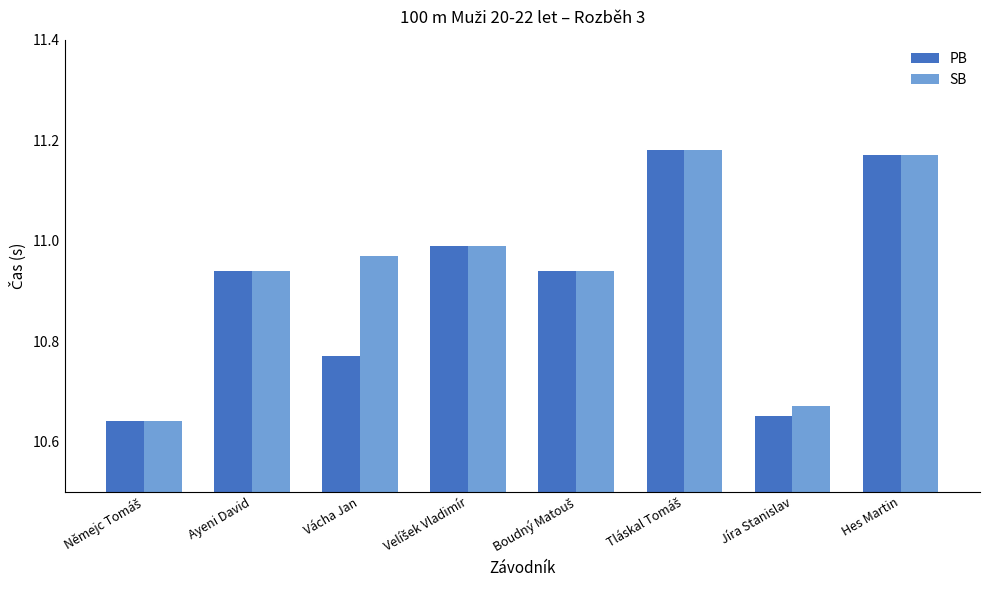

Is it true that SB equals 2.2 at Vácha Jan?

False